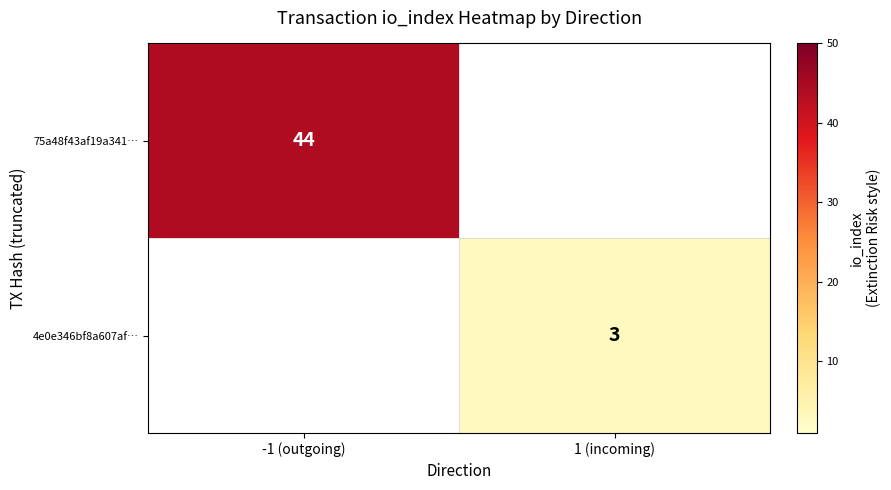

What is the total value across all series at 1 (incoming)?

3